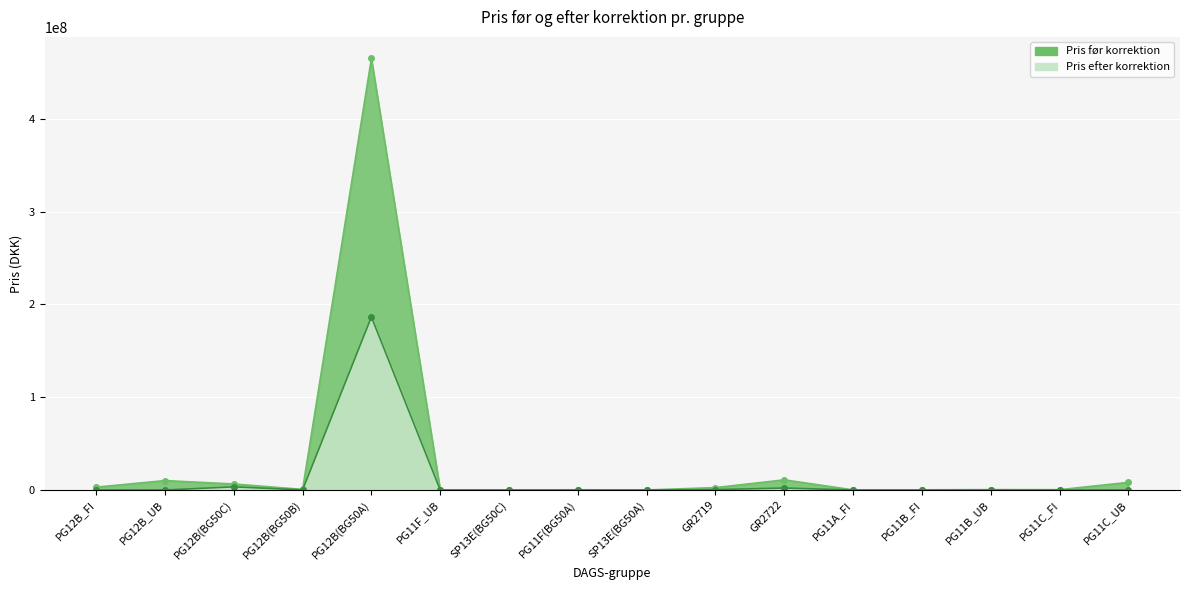

How many data points does each series have?

16